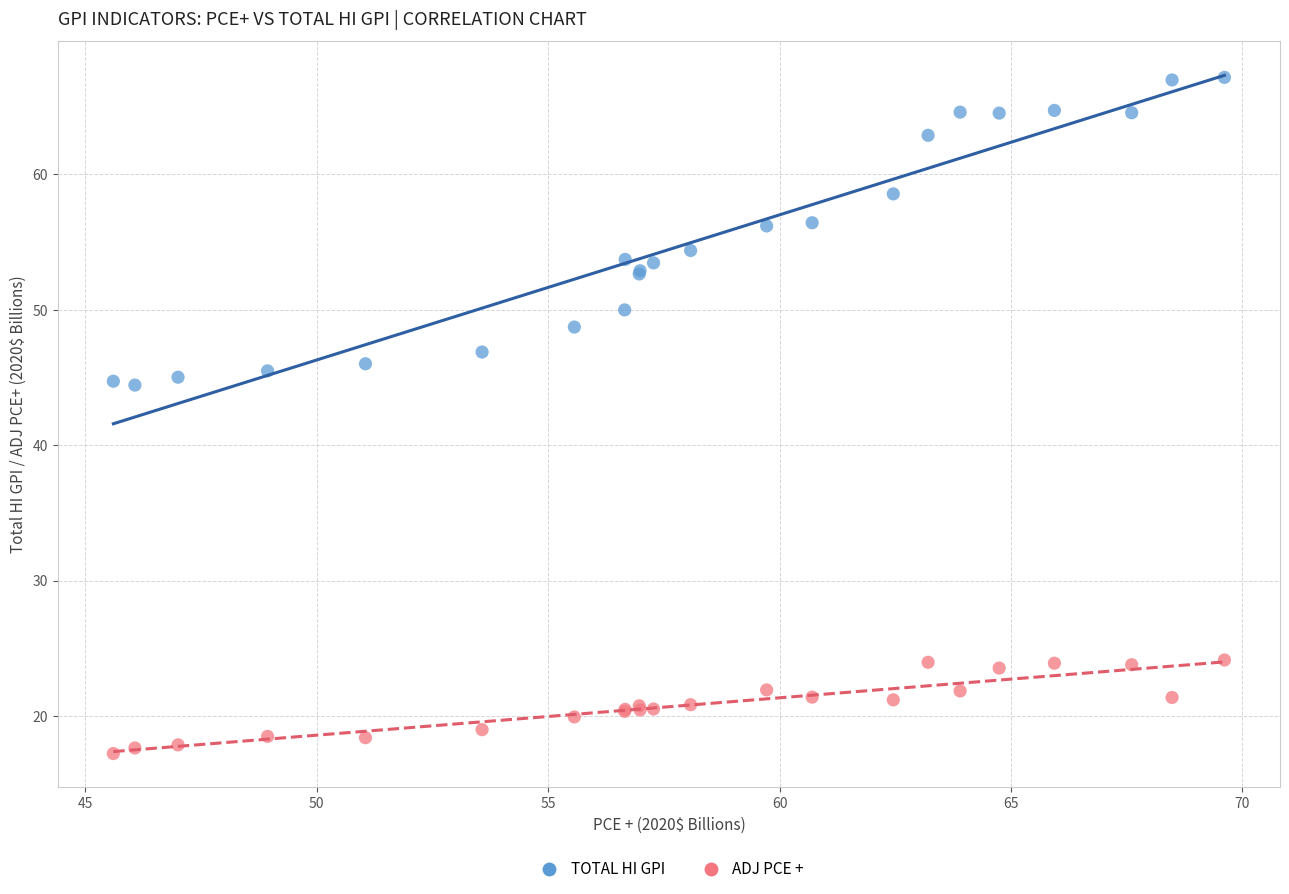

Which series contains the lowest Y value?

ADJ PCE +